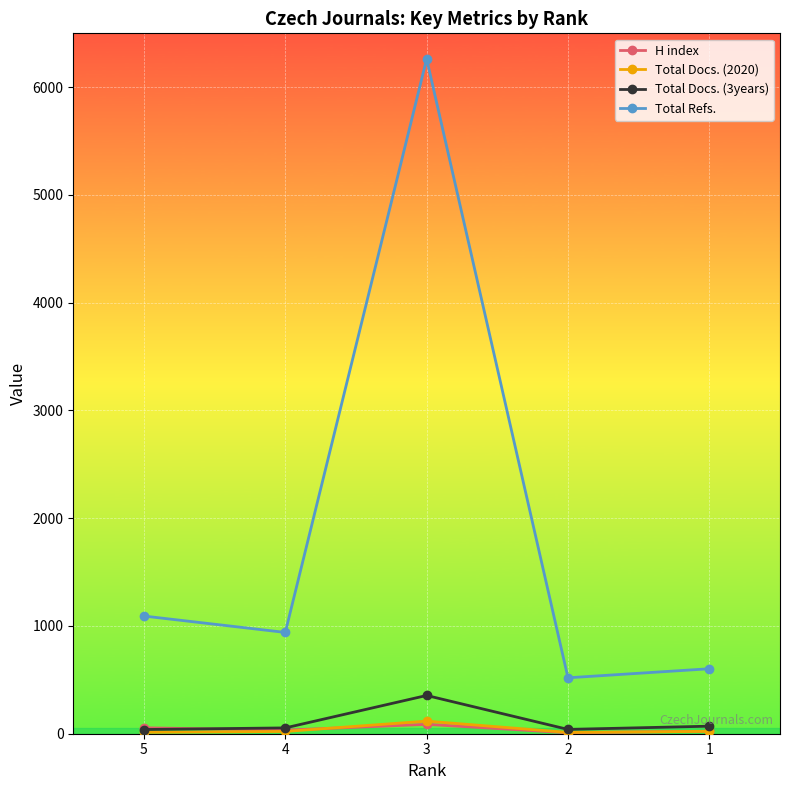

What is the value of the Total Docs. (3years) point at the 1st from the left?

39